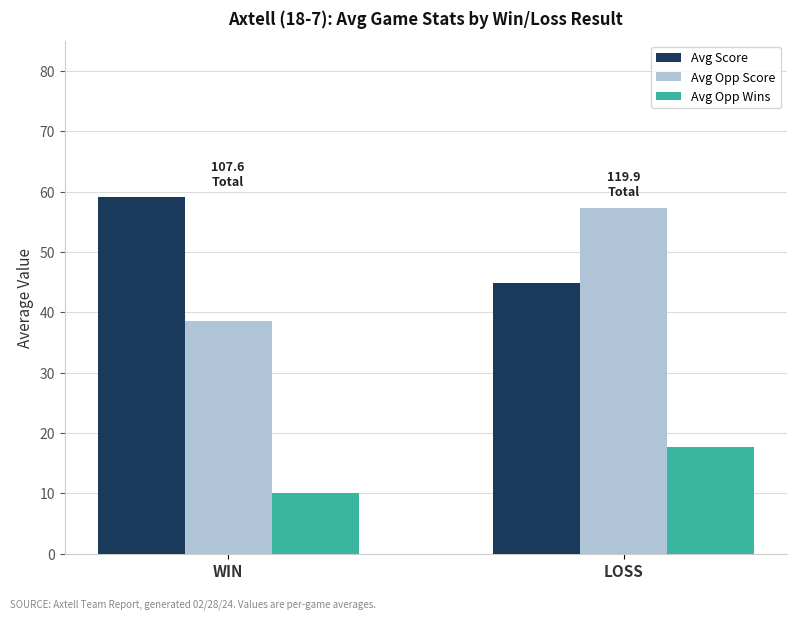

How many categories are shown in the chart?

2